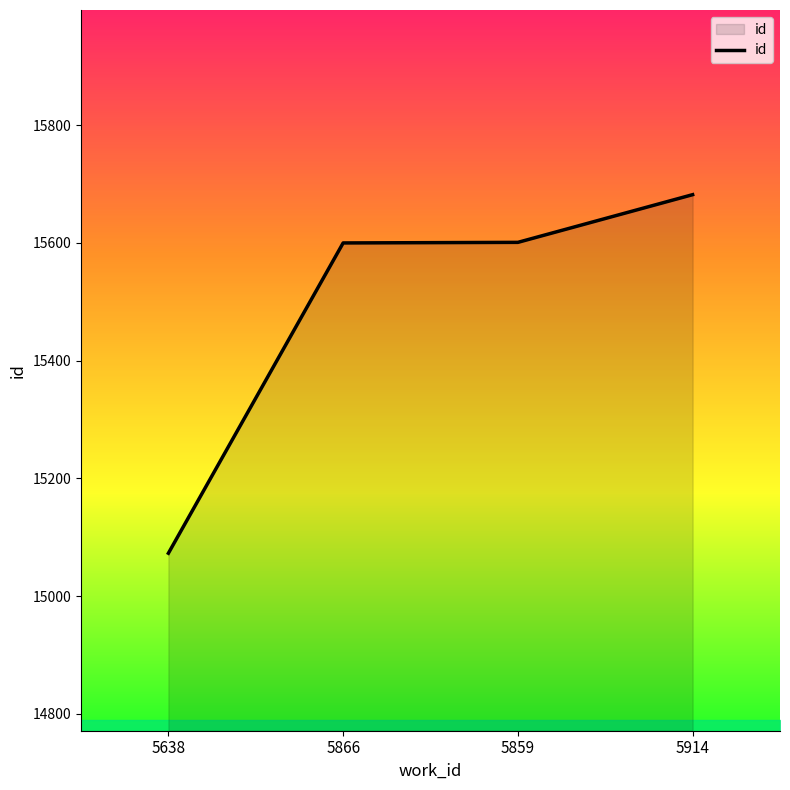

Approximately how many times larger is the value at 5914 compared to 5859?

1.0